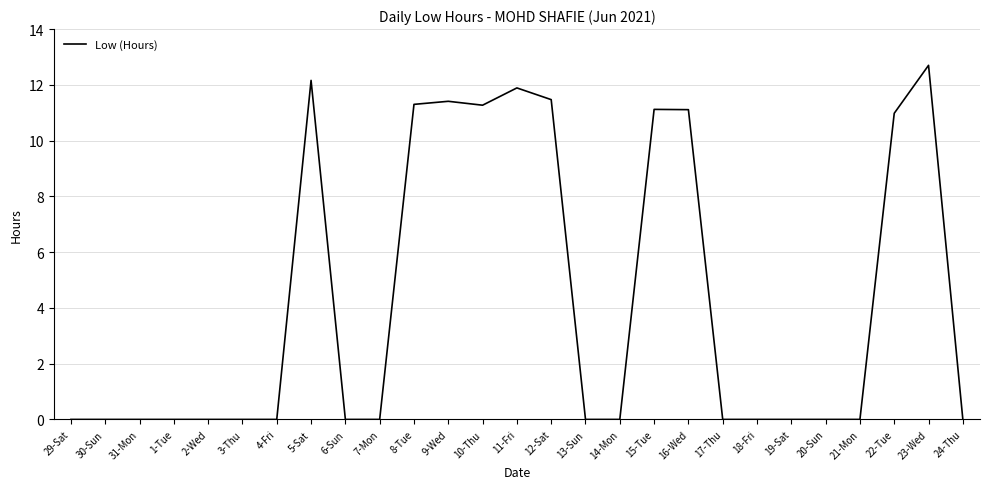

Reading left to right, what are all the values shown in this chart?

29-Sat=0.0	30-Sun=0.0	31-Mon=0.0	1-Tue=0.0	2-Wed=0.0	3-Thu=0.0	4-Fri=0.0	5-Sat=12.2	6-Sun=0.0	7-Mon=0.0	8-Tue=11.3	9-Wed=11.4	10-Thu=11.3	11-Fri=11.9	12-Sat=11.5	13-Sun=0.0	14-Mon=0.0	15-Tue=11.1	16-Wed=11.1	17-Thu=0.0	18-Fri=0.0	19-Sat=0.0	20-Sun=0.0	21-Mon=0.0	22-Tue=11.0	23-Wed=12.7	24-Thu=0.0